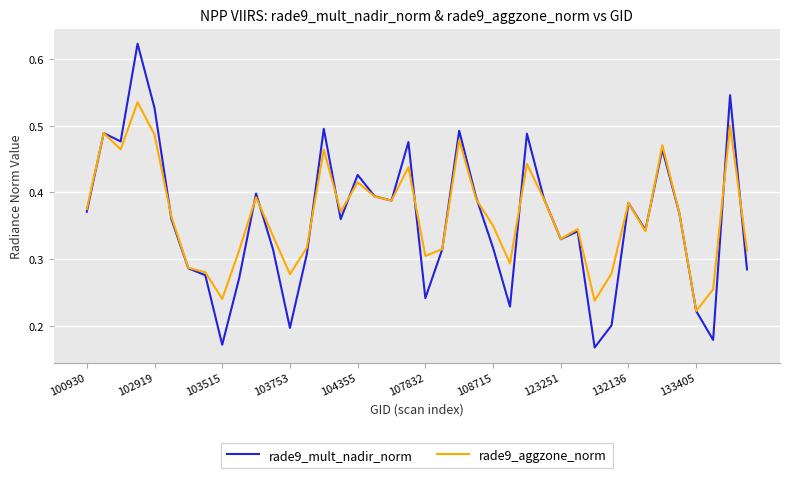

Which series has the largest range (max minus min)?

rade9_mult_nadir_norm